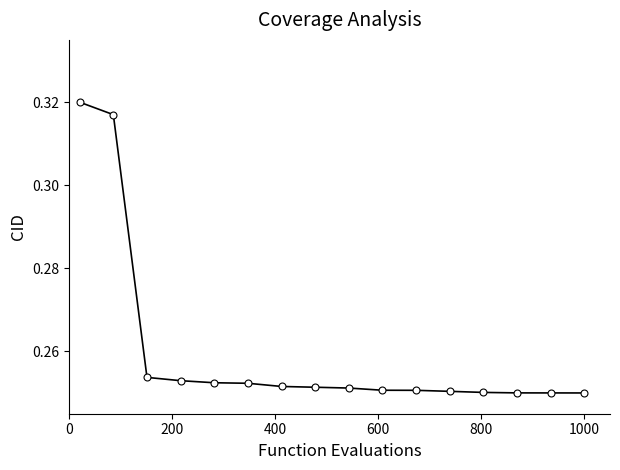

How many values are between 0 and 1?

16